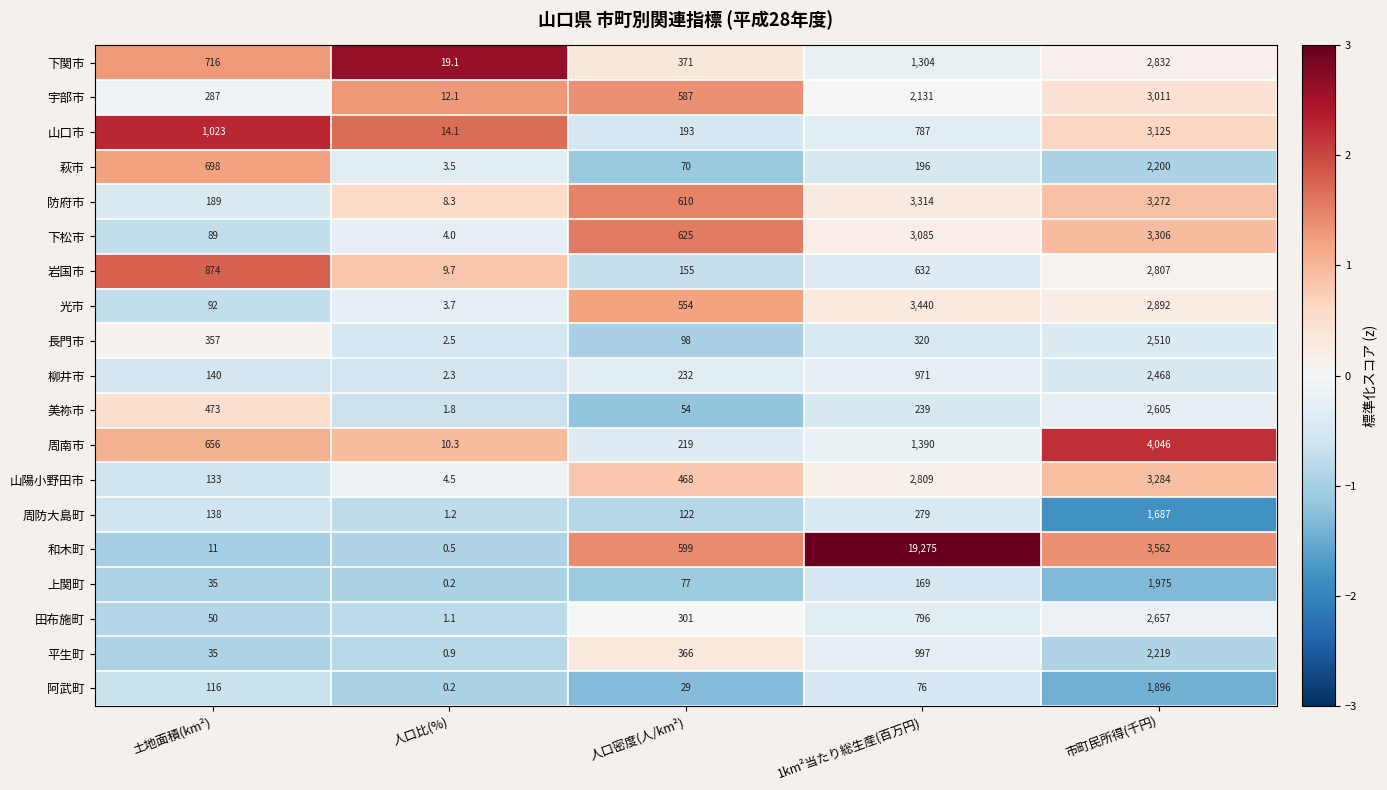

What is the sum of the 山口市 values at 市町民所得(千円) and 土地面積(km²)?

4148.0